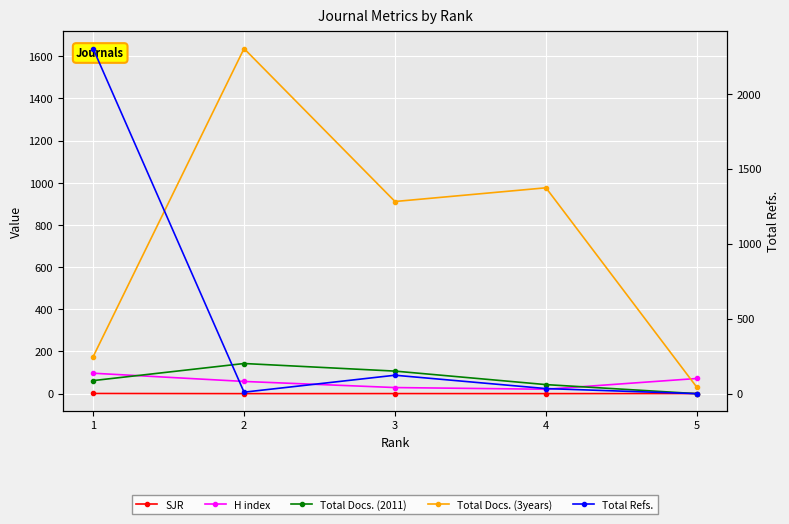

How many lines are shown in the chart?

5